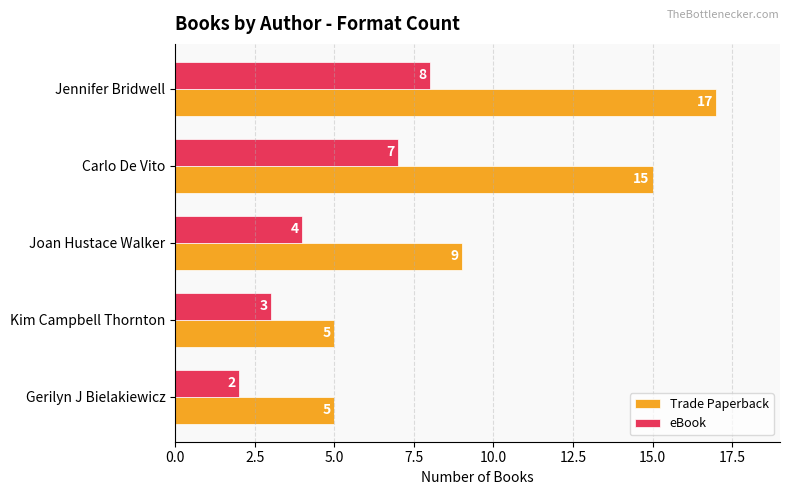

Where is Trade Paperback nearest to the value 11?

Joan Hustace Walker